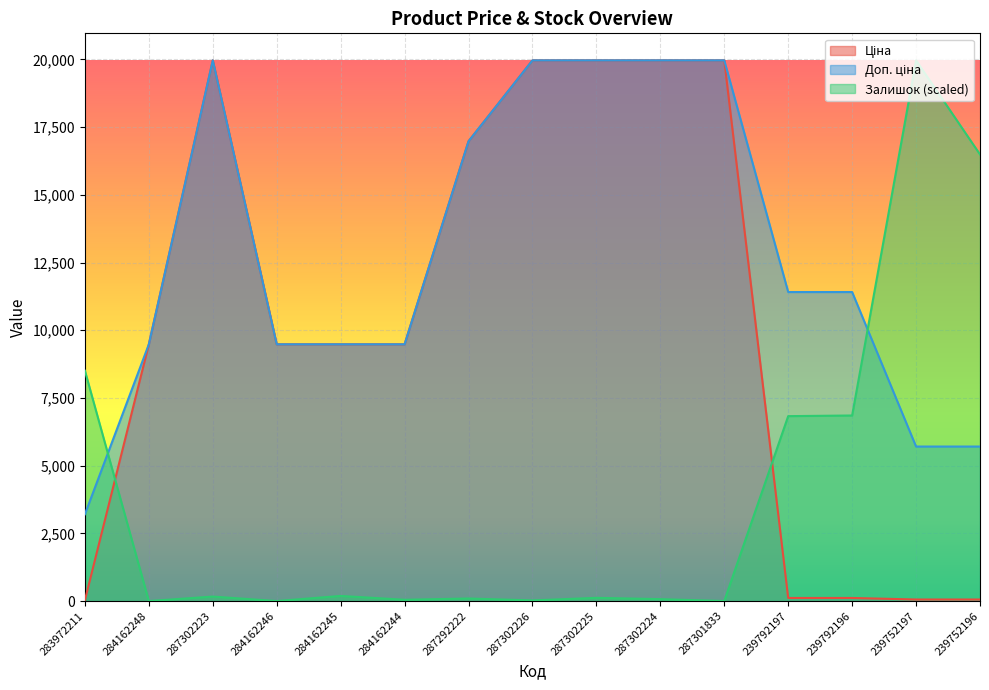

Where does the Залишок series first go above 118?

283972211